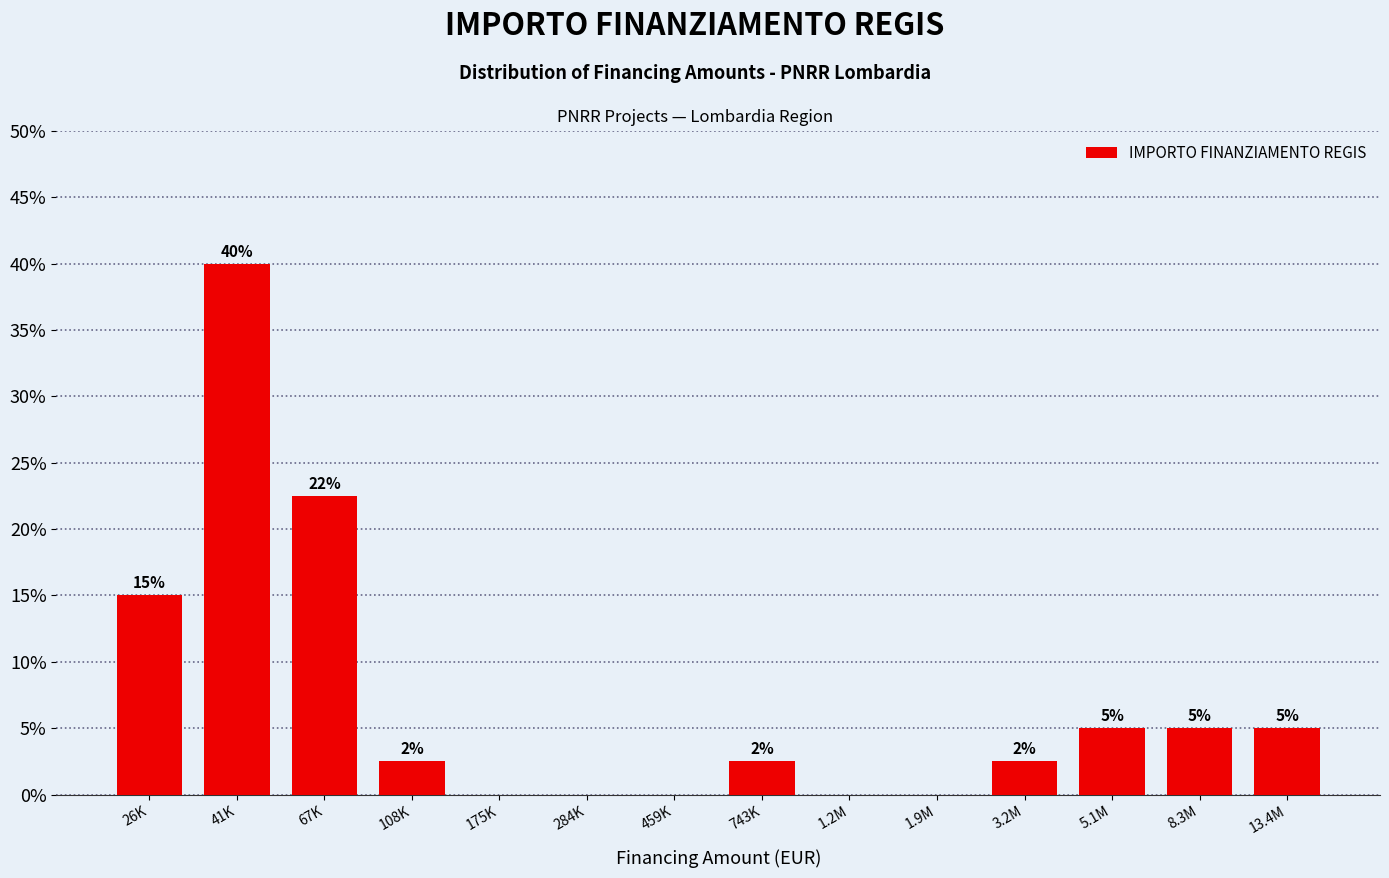

At which label is the value closest to 20?

67K